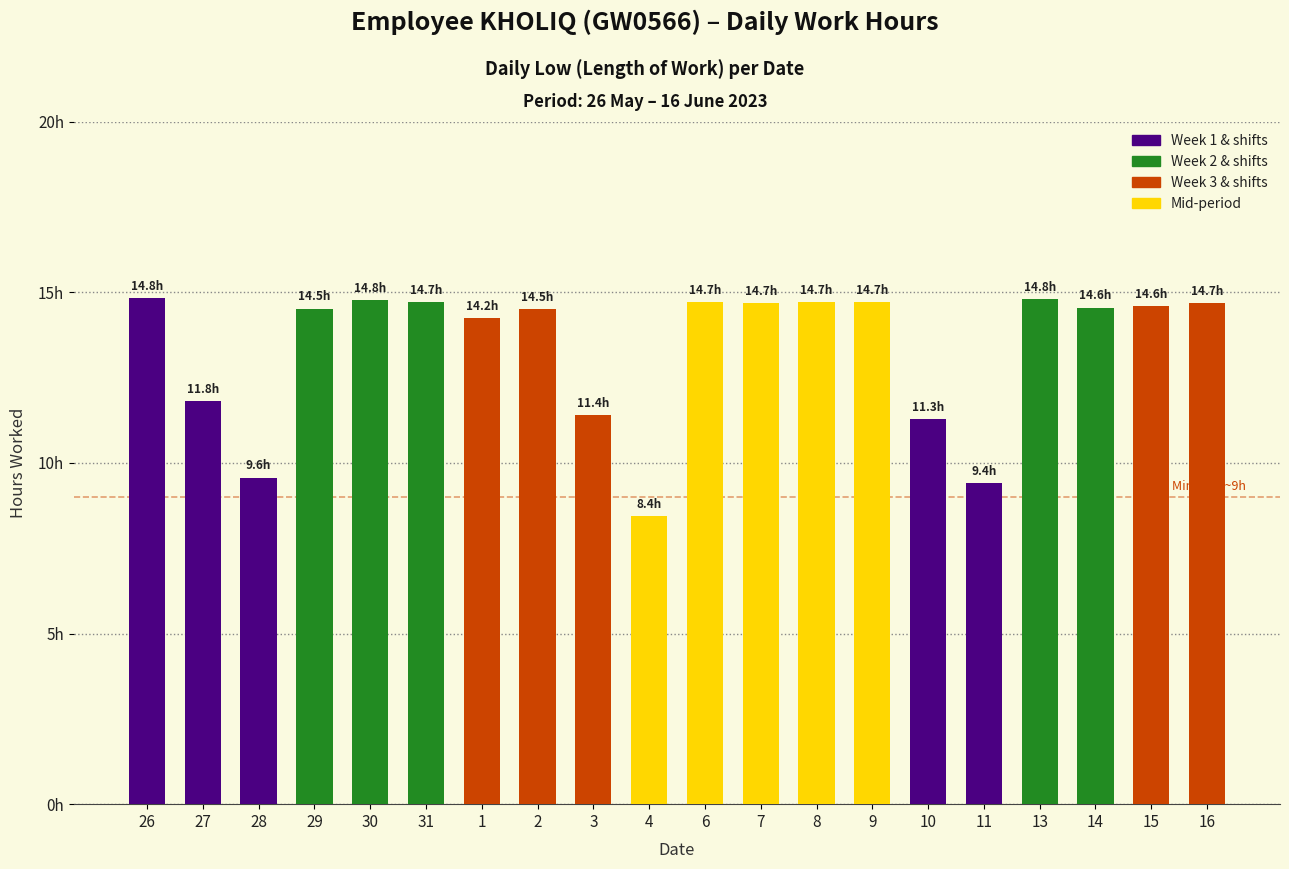

What is the smallest value displayed?

8.4